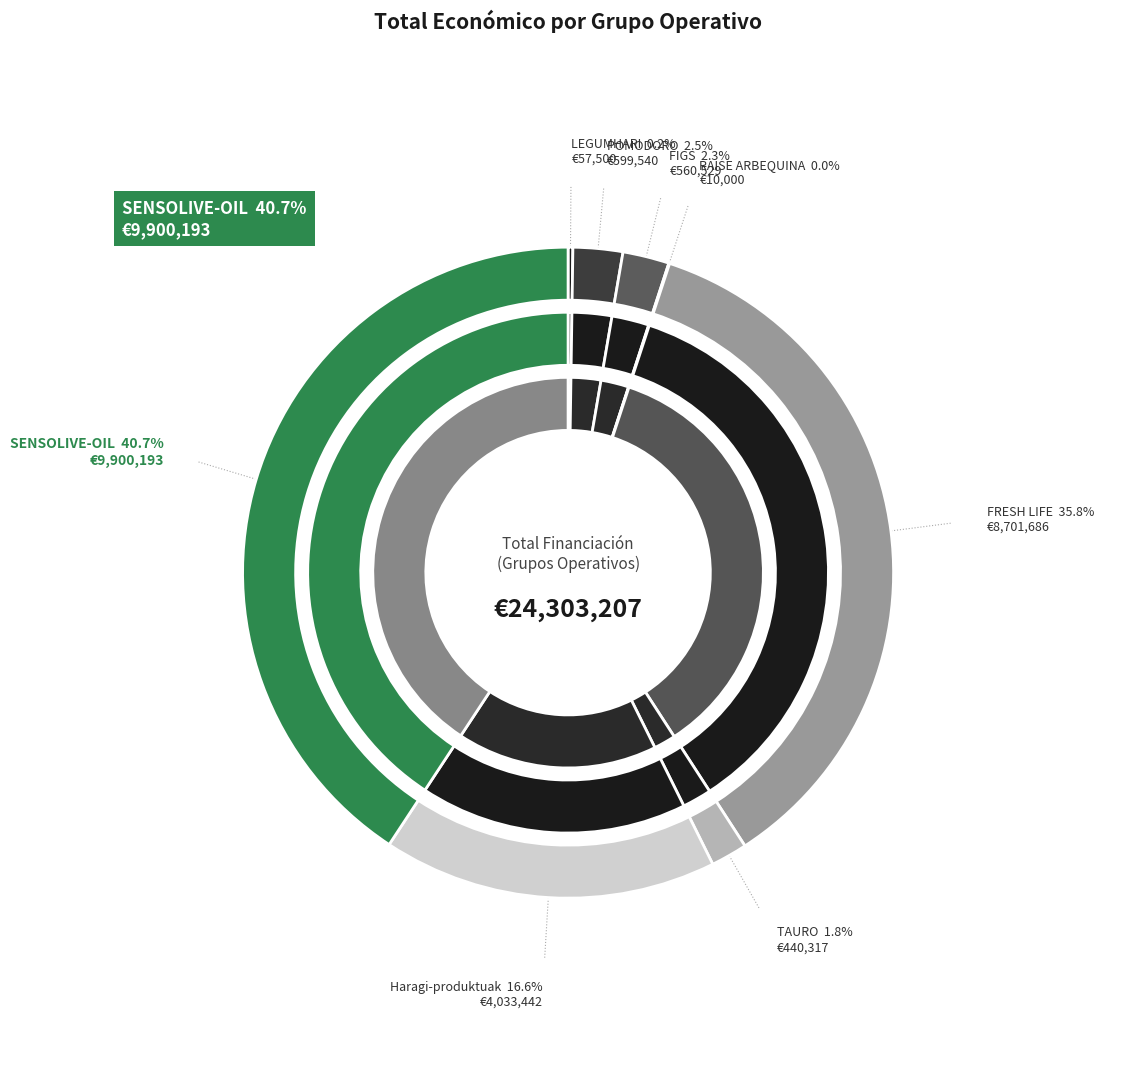

Approximately how many times larger is the value at FRESH LIFE compared to FIGS?

15.5